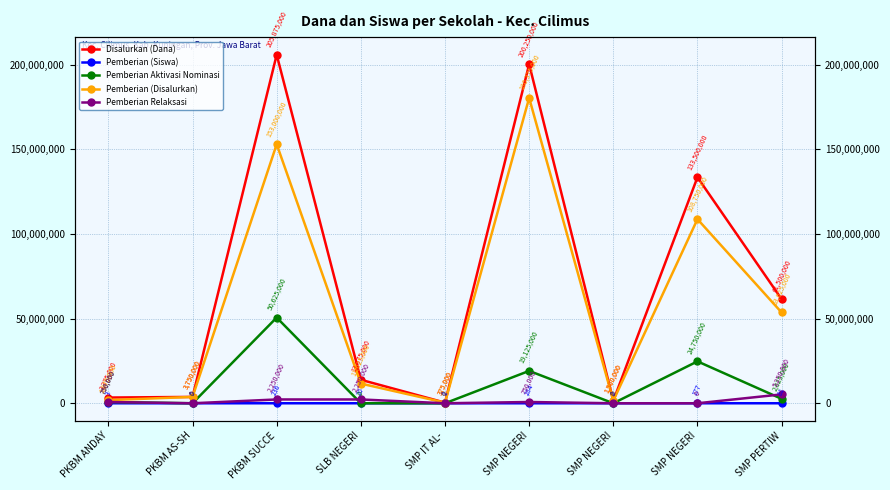

What is the greatest value displayed?

205875000